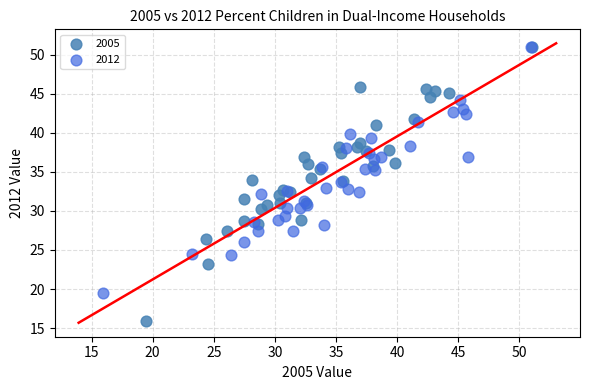

Which series reaches the minimum Y coordinate?

2005